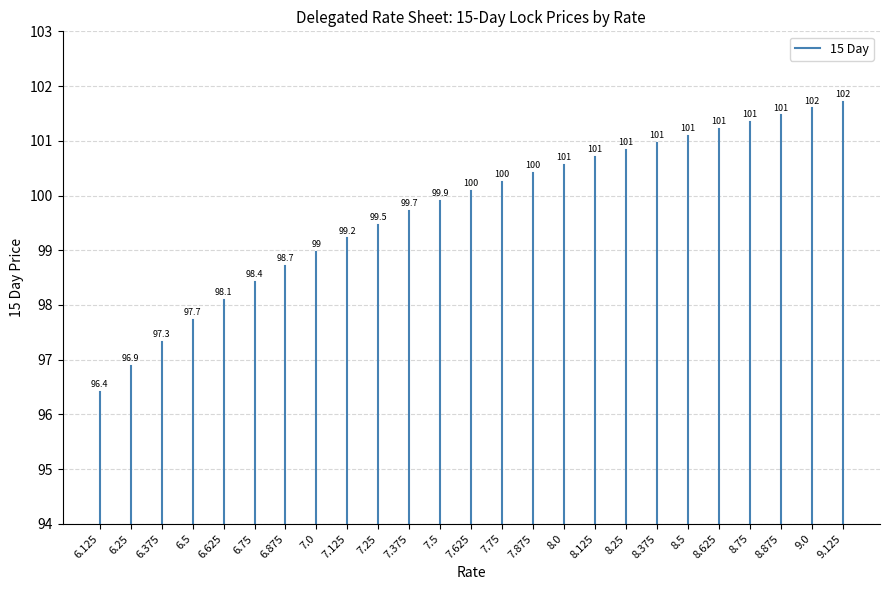

Between 6.25 and 6.125, which is larger?

6.25